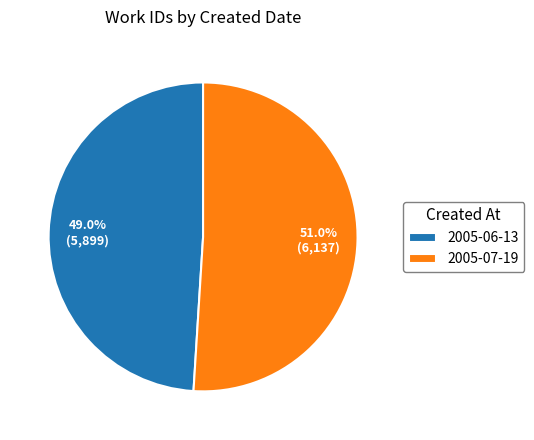

Which category has the biggest portion of the pie?

2005-07-19